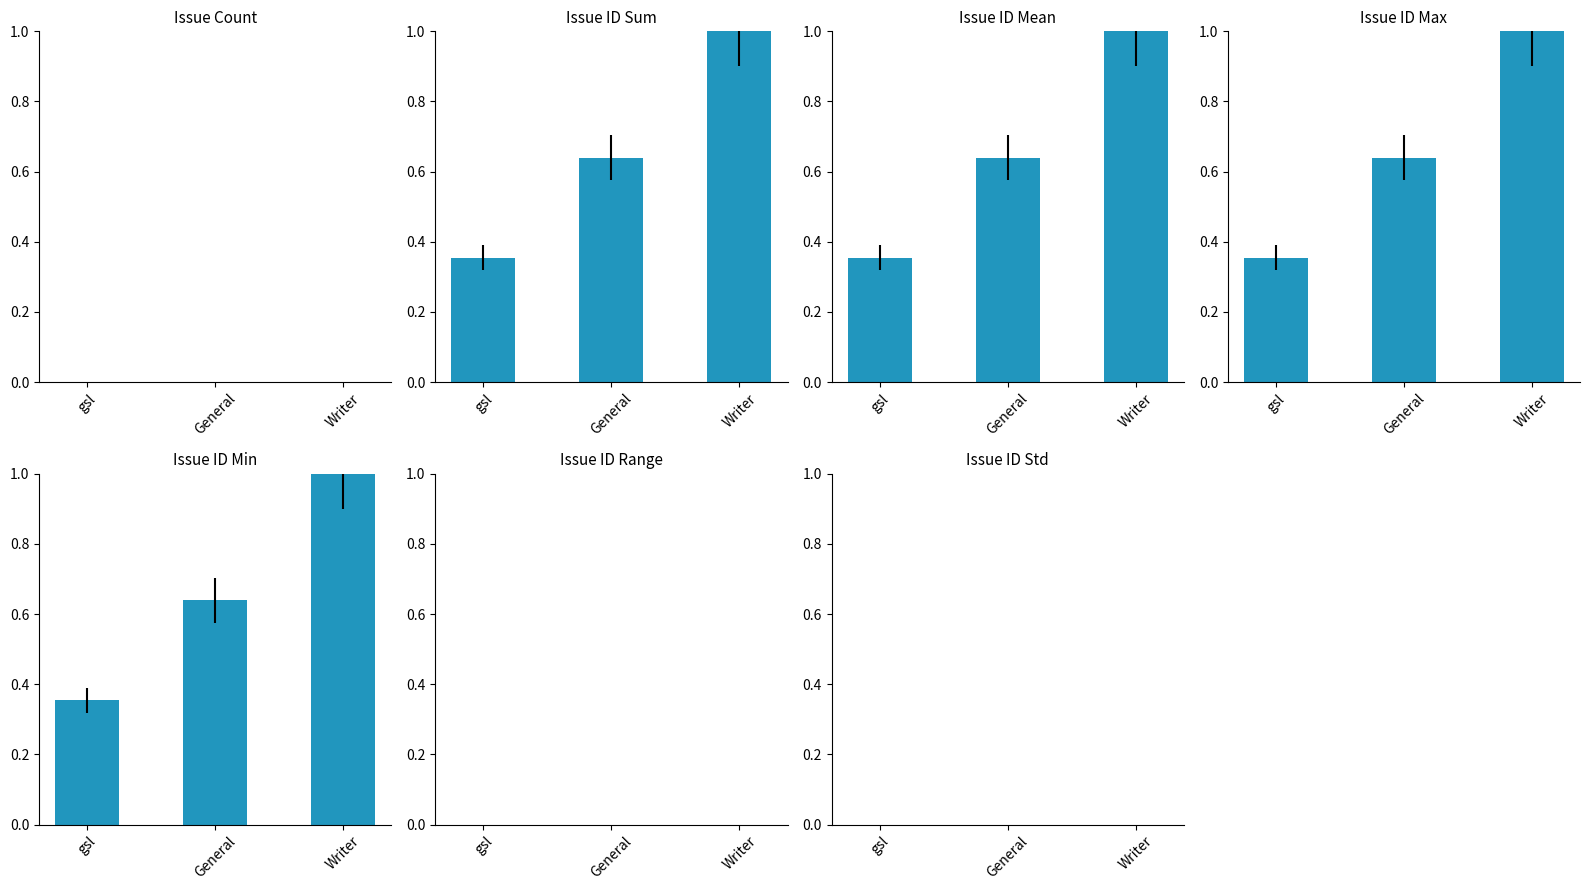

True or false: the data shows 0.1 at General.

False